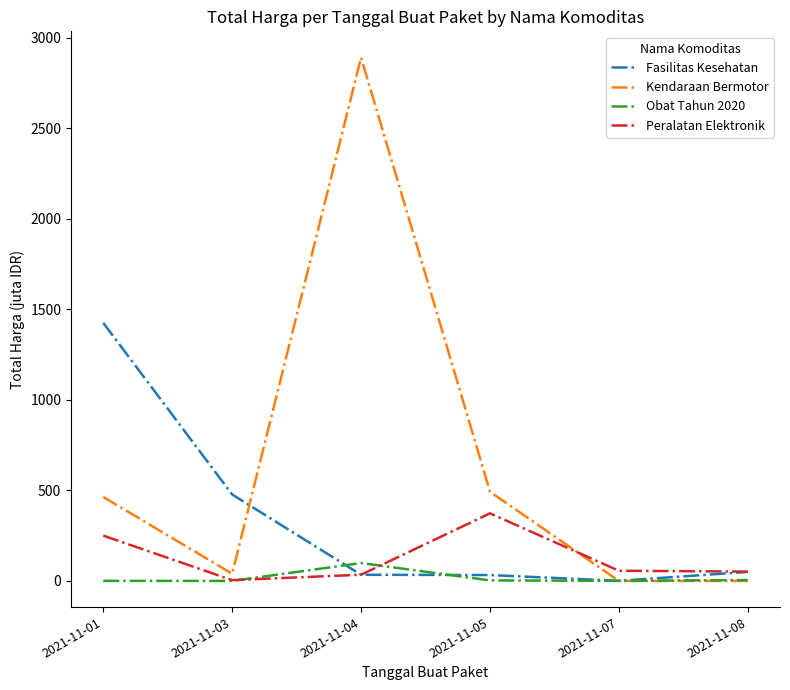

Which series ends up on top after the final intersection of Peralatan Elektronik and Kendaraan Bermotor?

Peralatan Elektronik